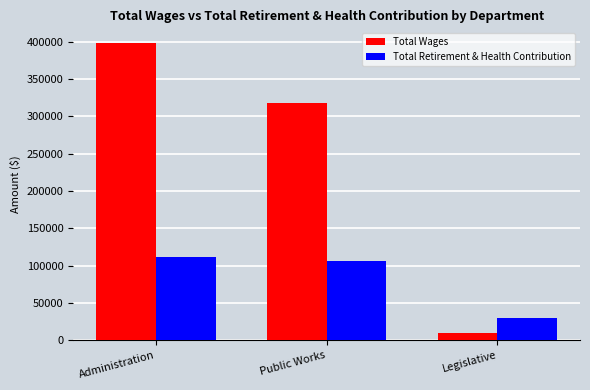

At which label does Total Wages reach its minimum?

Legislative